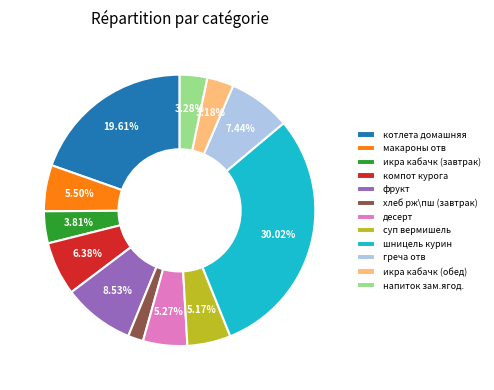

Which slice is the largest?

шницель курин